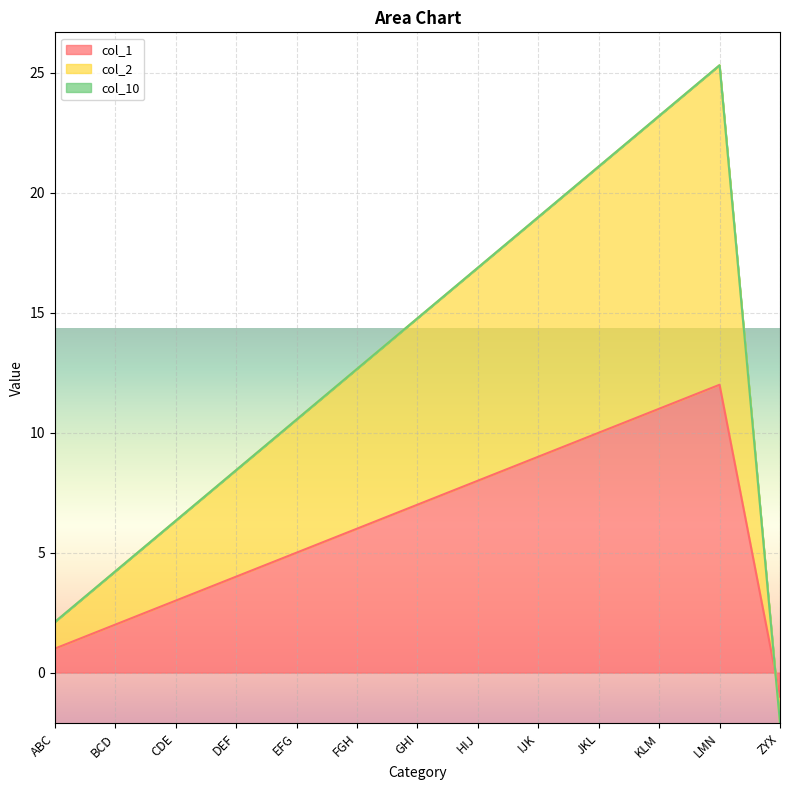

At which category is the sum across all series the highest?

LMN